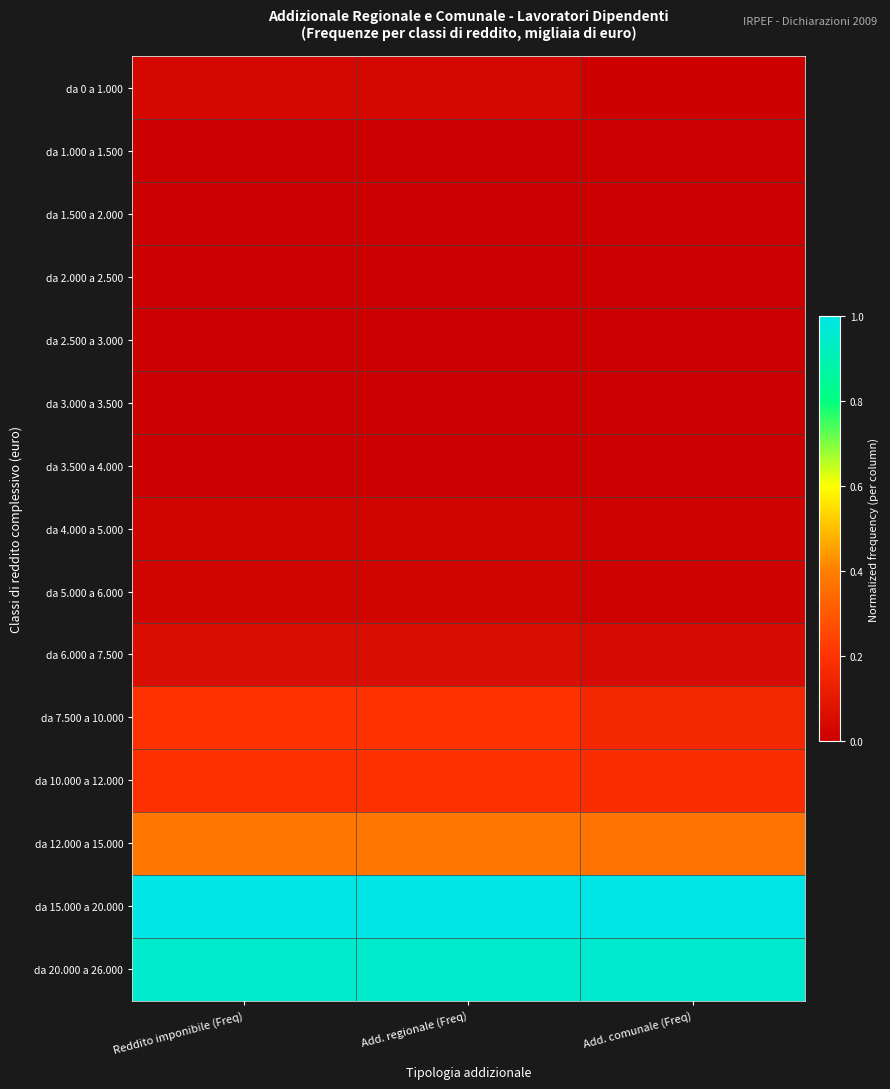

Reading left to right, list all the values displayed in this chart.

da 0 a 1.000: Reddito imponibile (Freq)=0.0	Add. regionale (Freq)=0.0	Add. comunale (Freq)=0.0
da 1.000 a 1.500: Reddito imponibile (Freq)=0.0	Add. regionale (Freq)=0.0	Add. comunale (Freq)=0.0
da 1.500 a 2.000: Reddito imponibile (Freq)=0.0	Add. regionale (Freq)=0.0	Add. comunale (Freq)=0.0
da 2.000 a 2.500: Reddito imponibile (Freq)=0.0	Add. regionale (Freq)=0.0	Add. comunale (Freq)=0.0
da 2.500 a 3.000: Reddito imponibile (Freq)=0.0	Add. regionale (Freq)=0.0	Add. comunale (Freq)=0.0
da 3.000 a 3.500: Reddito imponibile (Freq)=0.0	Add. regionale (Freq)=0.0	Add. comunale (Freq)=0.0
da 3.500 a 4.000: Reddito imponibile (Freq)=0.0	Add. regionale (Freq)=0.0	Add. comunale (Freq)=0.0
da 4.000 a 5.000: Reddito imponibile (Freq)=0.0	Add. regionale (Freq)=0.0	Add. comunale (Freq)=0.0
da 5.000 a 6.000: Reddito imponibile (Freq)=0.0	Add. regionale (Freq)=0.0	Add. comunale (Freq)=0.0
da 6.000 a 7.500: Reddito imponibile (Freq)=0.1	Add. regionale (Freq)=0.1	Add. comunale (Freq)=0.0
da 7.500 a 10.000: Reddito imponibile (Freq)=0.2	Add. regionale (Freq)=0.2	Add. comunale (Freq)=0.2
da 10.000 a 12.000: Reddito imponibile (Freq)=0.2	Add. regionale (Freq)=0.2	Add. comunale (Freq)=0.2
da 12.000 a 15.000: Reddito imponibile (Freq)=0.4	Add. regionale (Freq)=0.4	Add. comunale (Freq)=0.4
da 15.000 a 20.000: Reddito imponibile (Freq)=1.0	Add. regionale (Freq)=1.0	Add. comunale (Freq)=1.0
da 20.000 a 26.000: Reddito imponibile (Freq)=1.0	Add. regionale (Freq)=1.0	Add. comunale (Freq)=1.0